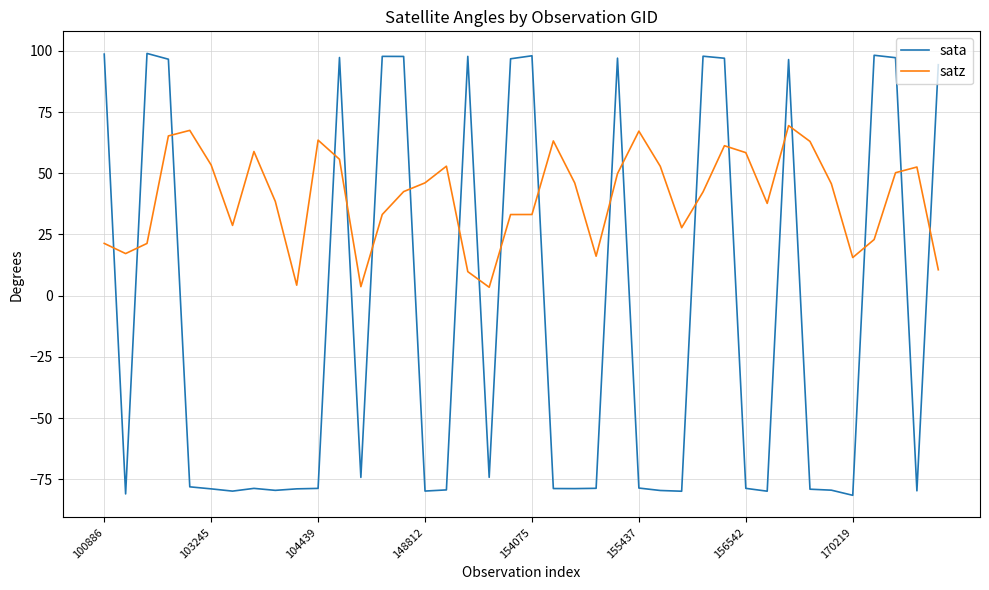

After their last crossing, which series has the higher values: satz or sata?

sata